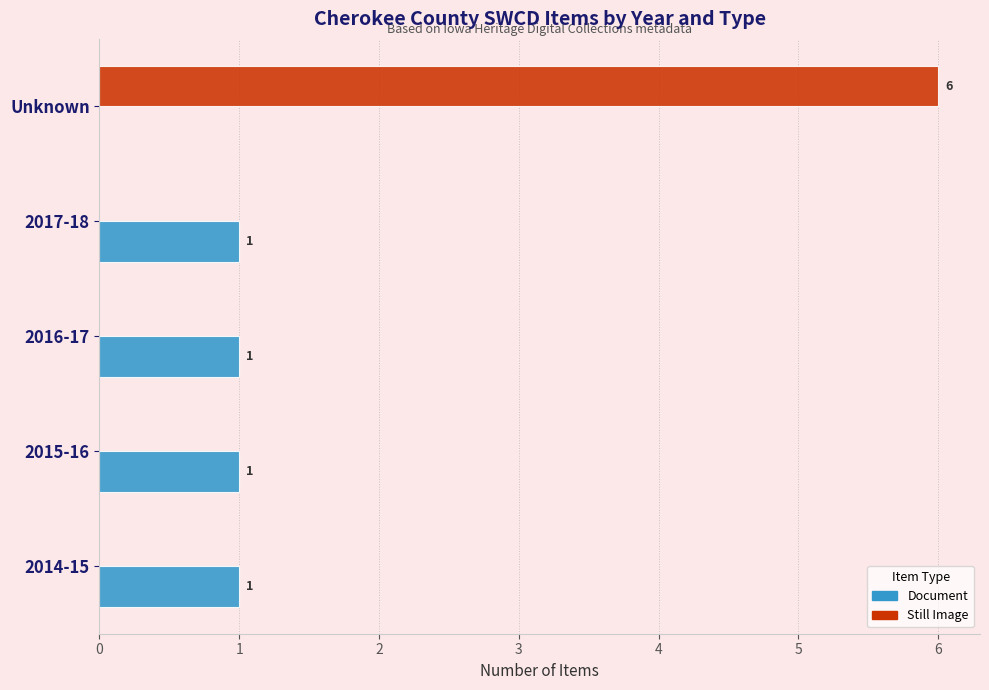

At which category is the sum across all series the highest?

Unknown